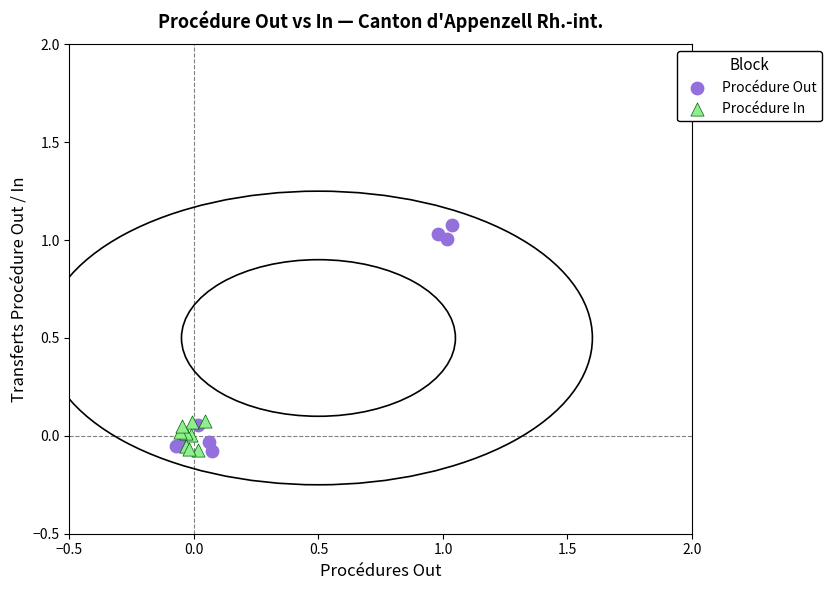

Which series contains the highest Y value?

Procédure Out